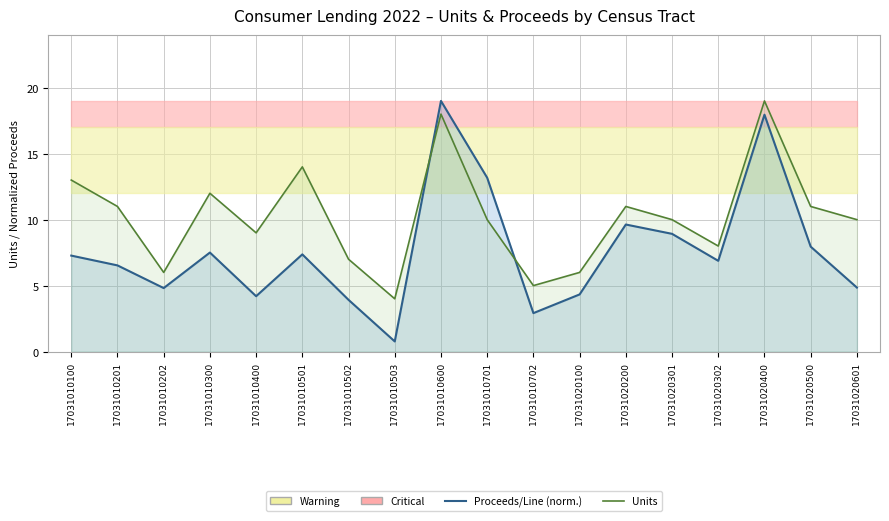

What is the sum of all Proceeds/Line (normalized) values?

138.0